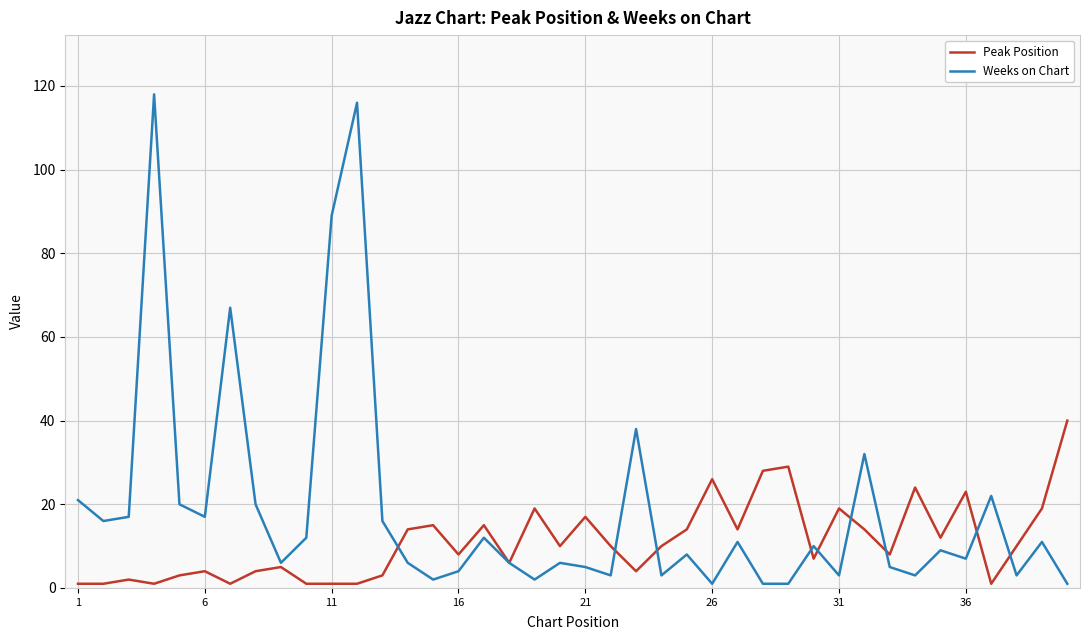

List the series in order of their peak value, lowest first.

Peak Position, Weeks on Chart